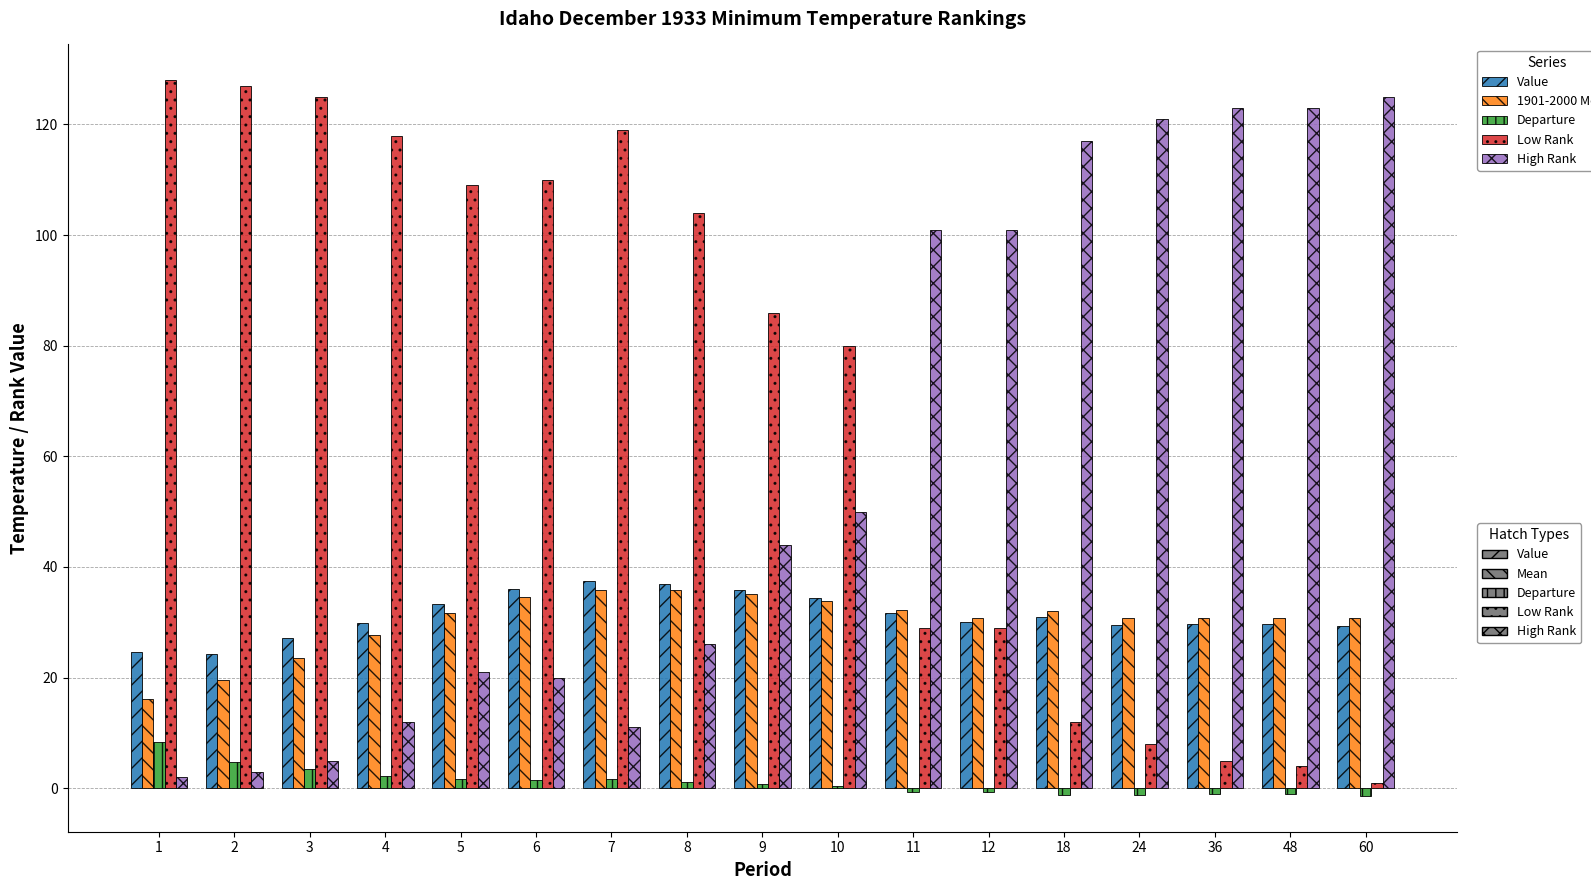

How many data points does each series have?

17